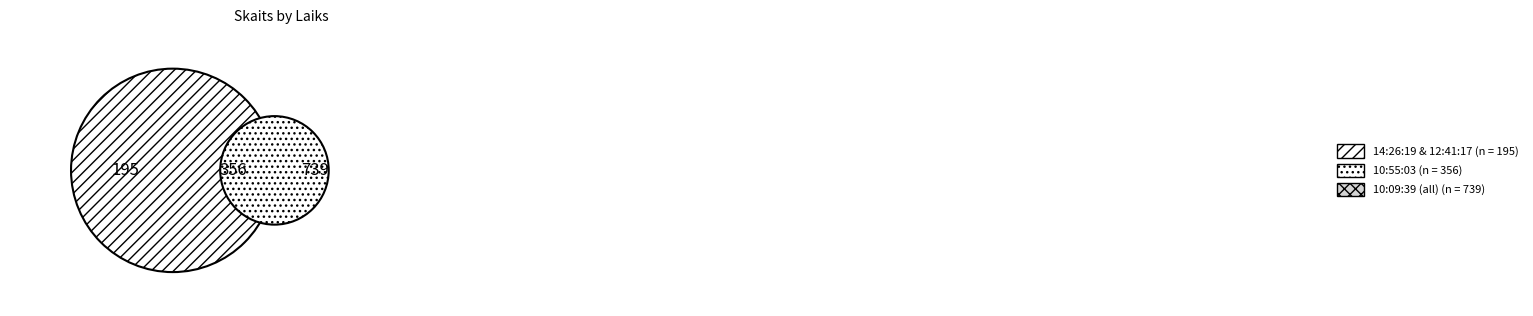

To the nearest percent, what portion does 10:55:03 represent?

28%